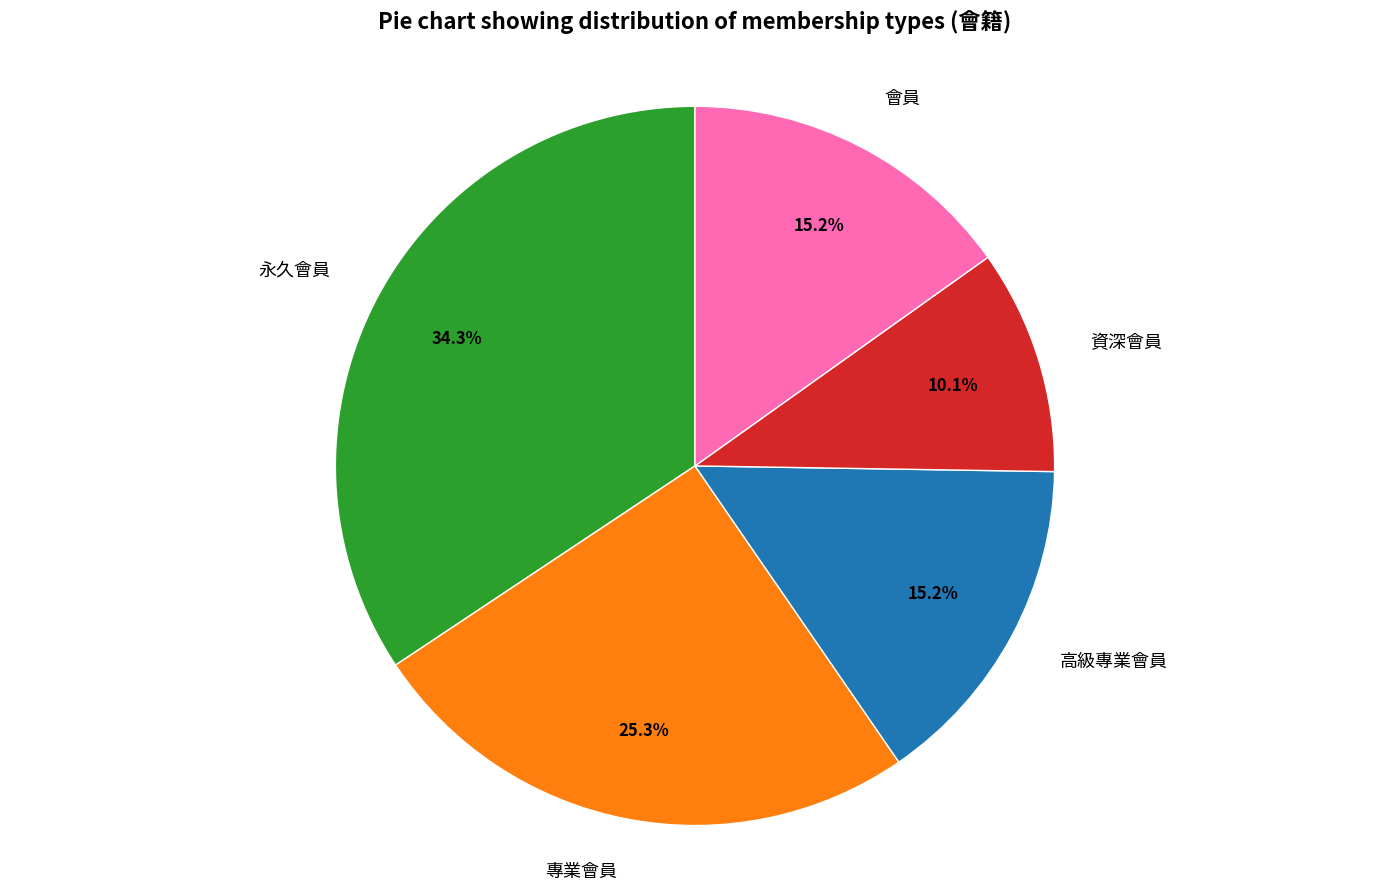

Approximately how many times larger is the value at 永久會員 compared to 高級專業會員?

2.3